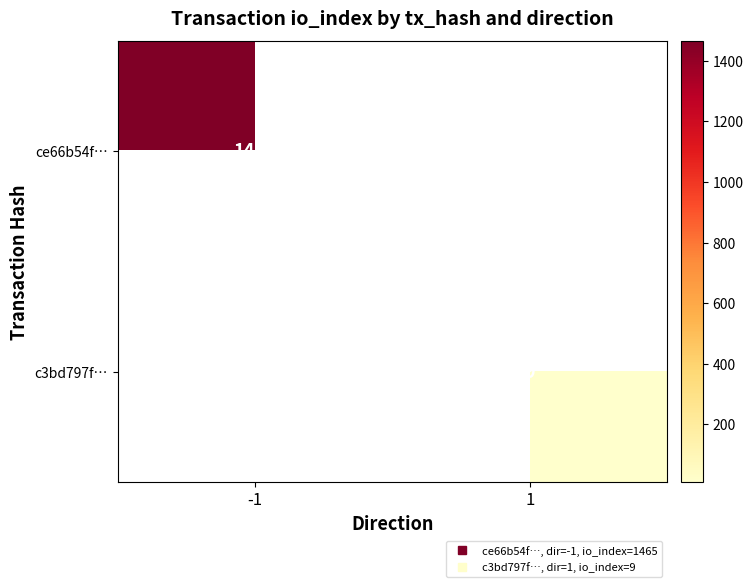

How many values in ce66b54f… are above zero?

1